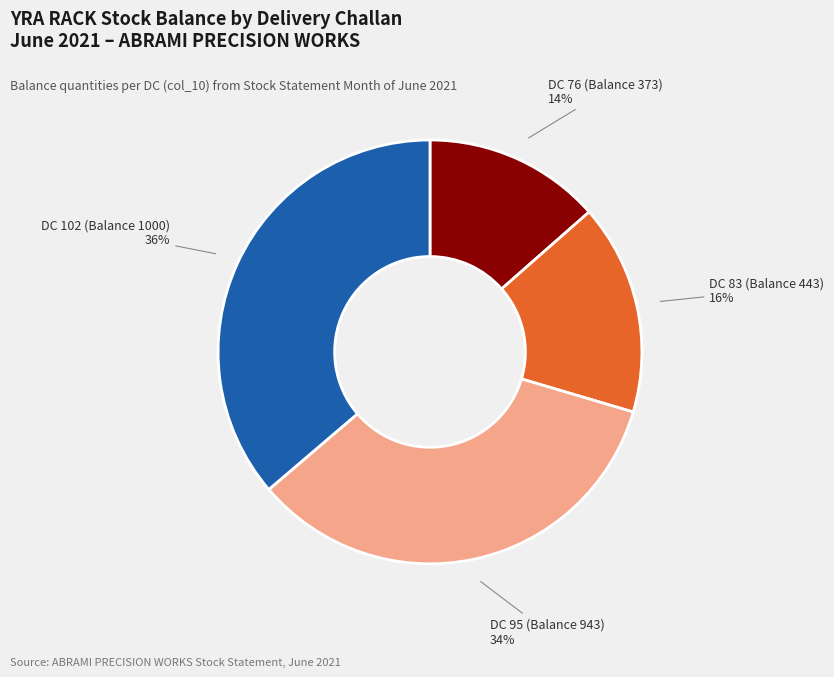

Count the number of slices in the pie.

4